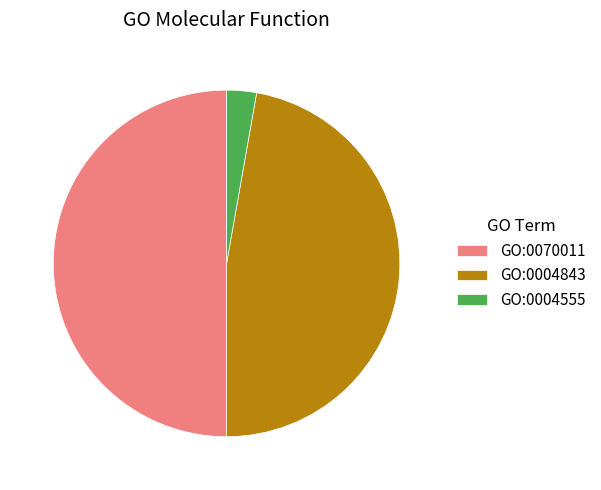

Does GO:0004843 account for over 50% of the chart?

No